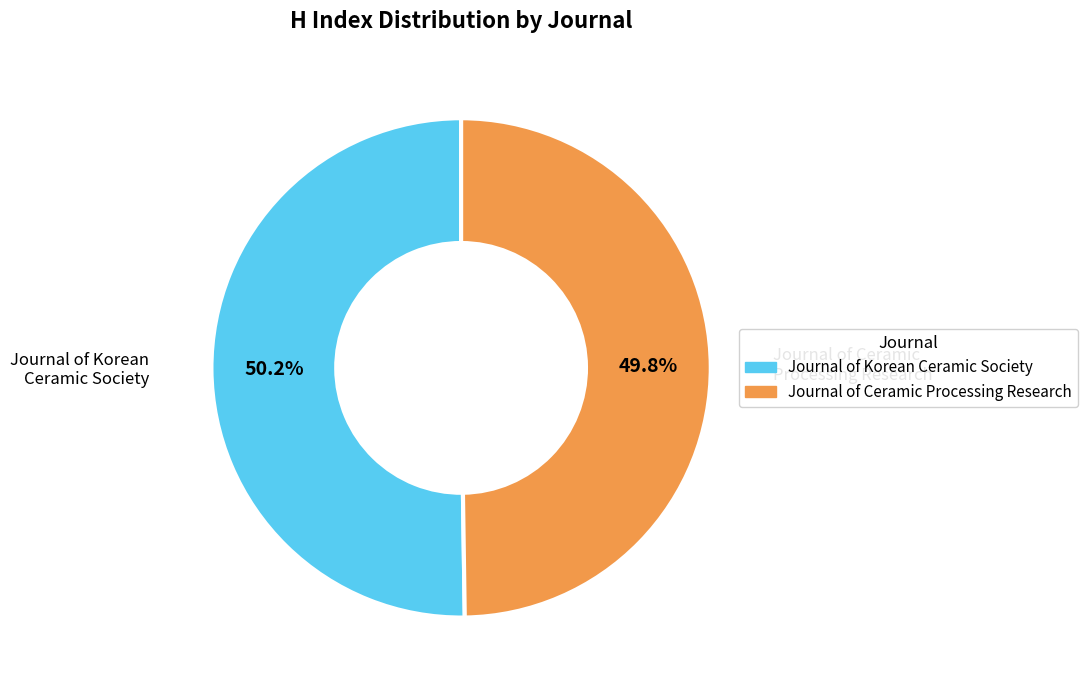

What percentage is the Journal of Ceramic Processing Research slice, to the nearest percent?

50%